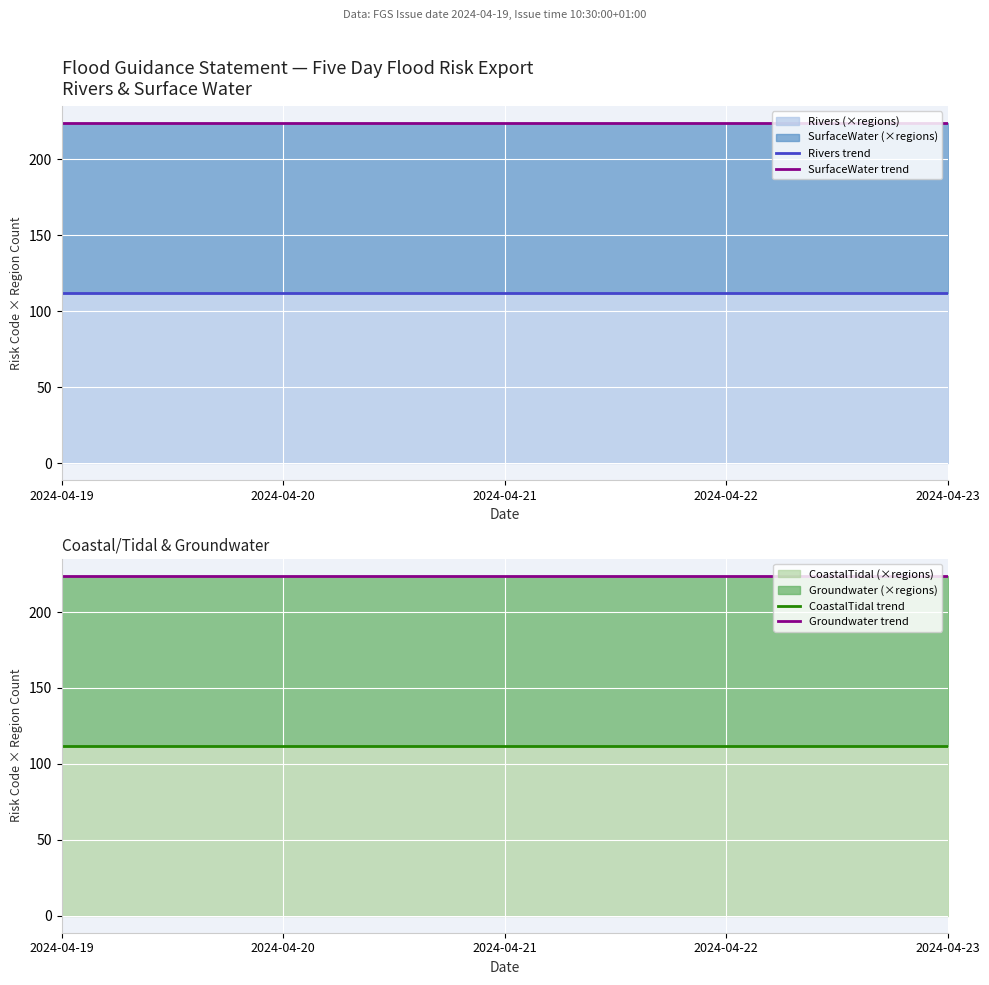

What is the total value across all series at 2024-04-21?

672